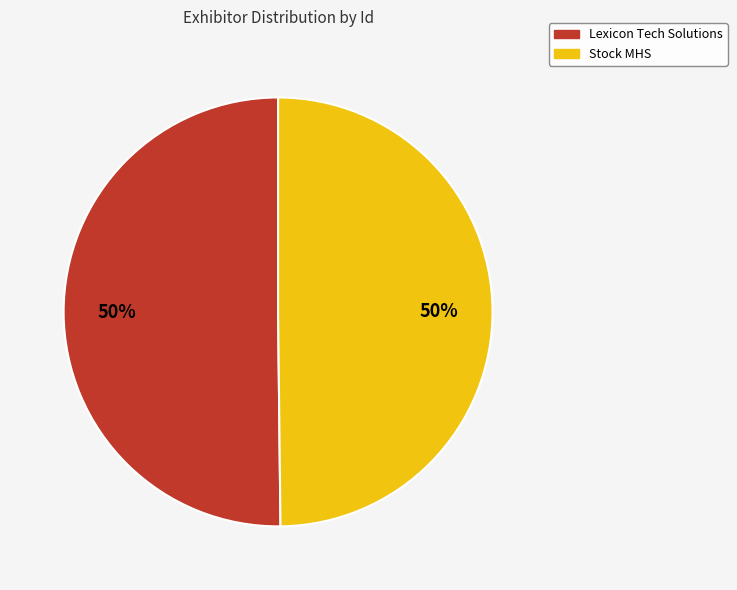

To the nearest percent, what is the combined percentage of Stock MHS and Lexicon Tech Solutions?

100%